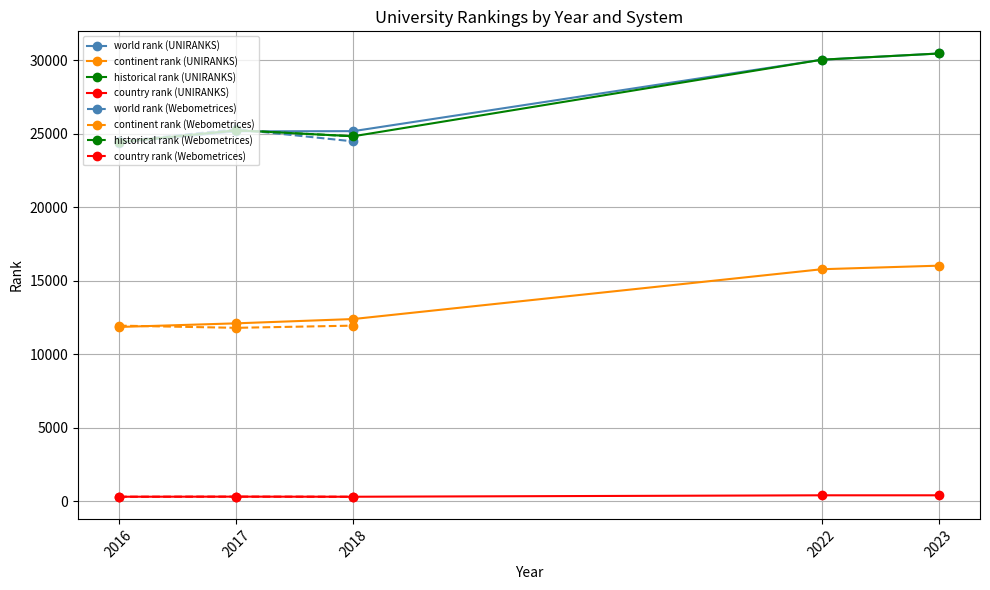

Where does the continent rank series first go above 12092?

2018